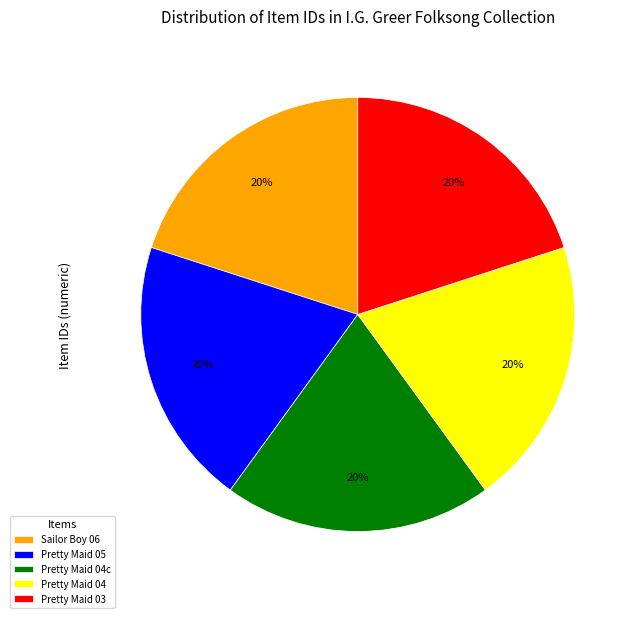

To the nearest percent, what is the average slice percentage?

20%